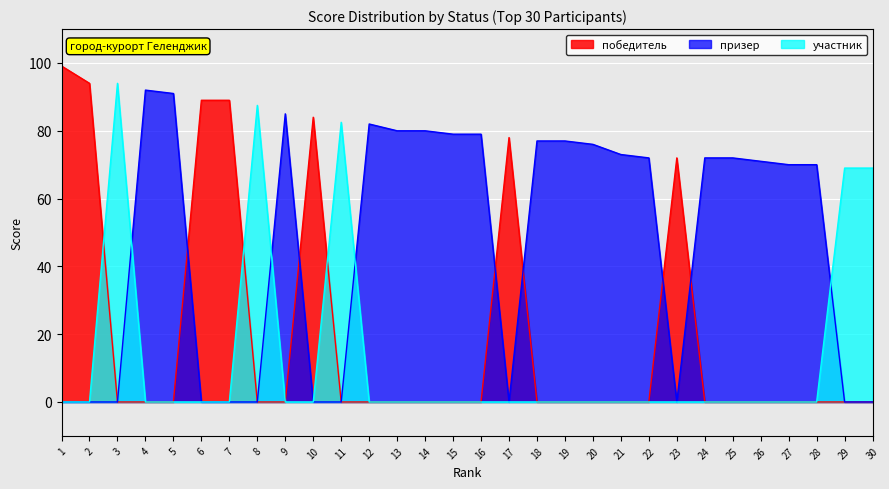

Reading right to left, extract all data points from this chart.

победитель: 0.0	0.0	0.0	0.0	0.0	0.0	0.0	72.0	0.0	0.0	0.0	0.0	0.0	78.0	0.0	0.0	0.0	0.0	0.0	0.0	84.0	0.0	0.0	89.0	89.0	0.0	0.0	0.0	94.0	99.1
призер: 0.0	0.0	70.0	70.0	71.0	72.0	72.0	0.0	72.0	73.0	76.0	77.0	77.0	0.0	79.0	79.0	80.0	80.0	82.0	0.0	0.0	85.0	0.0	0.0	0.0	91.0	92.0	0.0	0.0	0.0
участник: 69.0	69.0	0.0	0.0	0.0	0.0	0.0	0.0	0.0	0.0	0.0	0.0	0.0	0.0	0.0	0.0	0.0	0.0	0.0	82.5	0.0	0.0	87.5	0.0	0.0	0.0	0.0	94.0	0.0	0.0